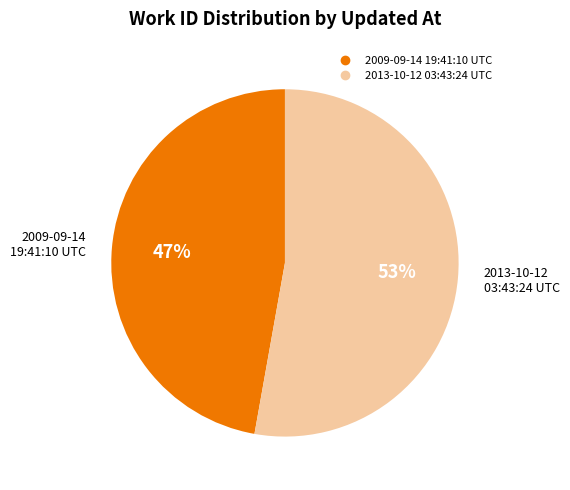

What is the largest slice in the pie chart?

2013-10-12 03:43:24 UTC